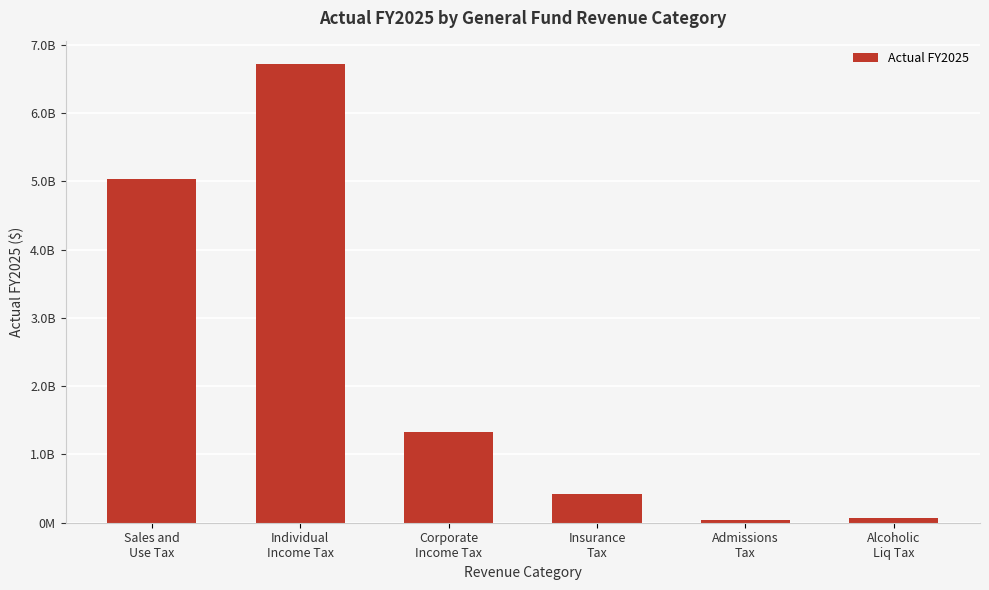

The value at Alcoholic
Liq Tax is 32085530.7. True or false?

False